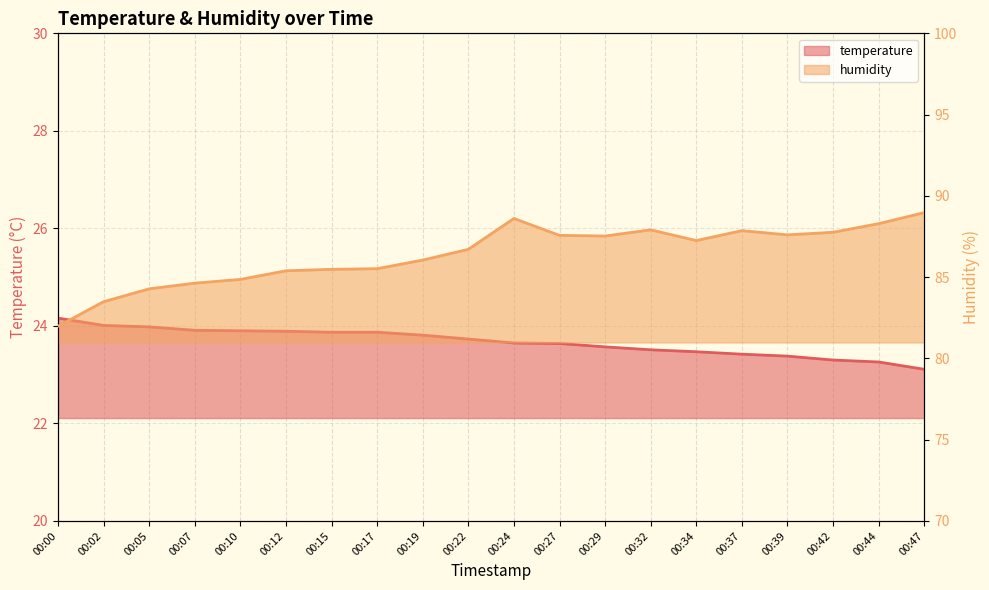

At 00:10, list the series in order from largest to smallest.

humidity, temperature